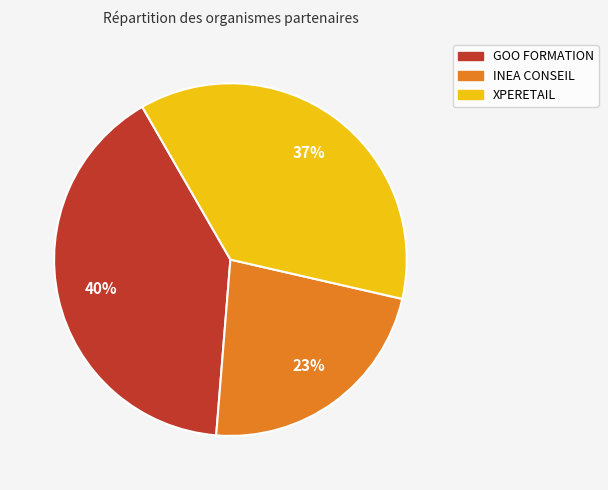

To the nearest percent, what is the difference between the INEA CONSEIL and XPERETAIL slice percentages?

14%